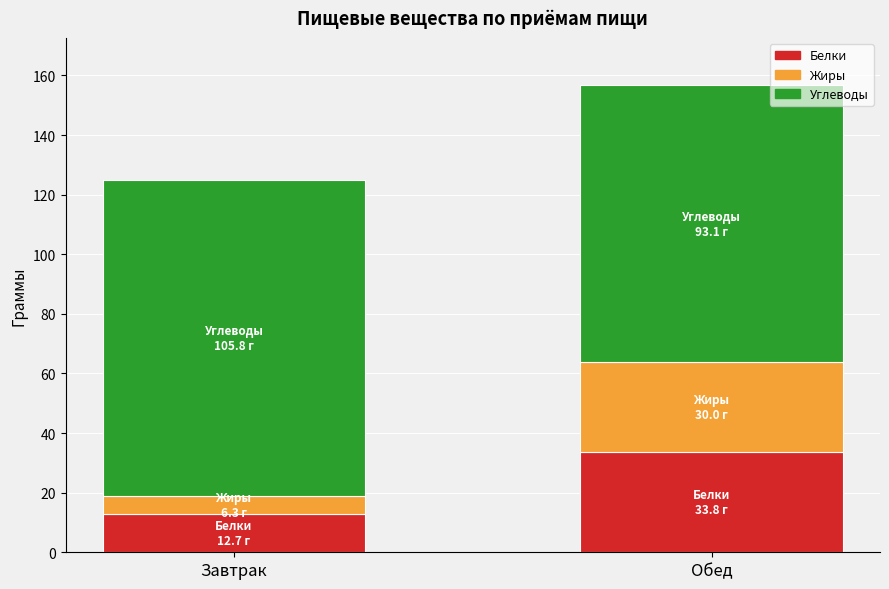

At which category is the sum across all series the highest?

Обед